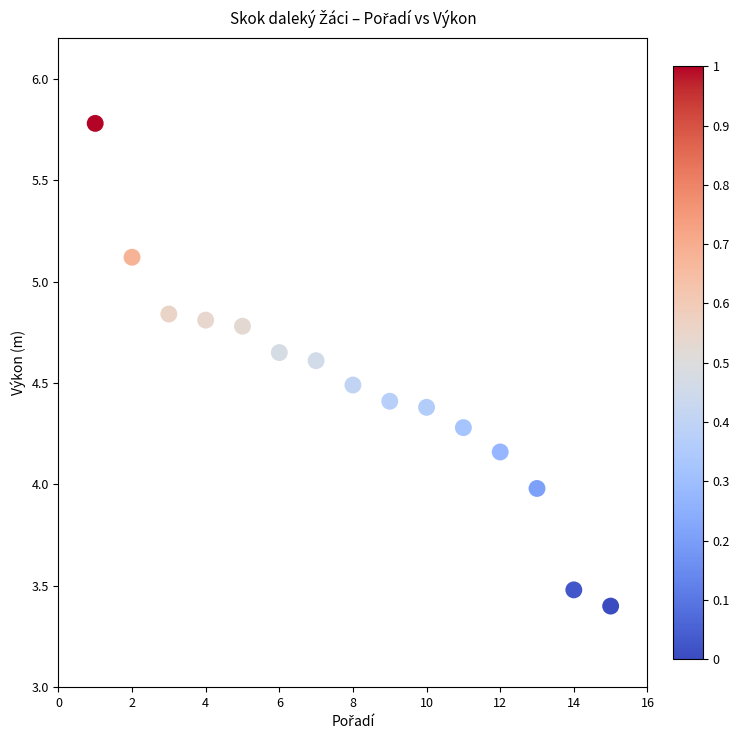

What is the range of Y values (max minus min)?

2.4